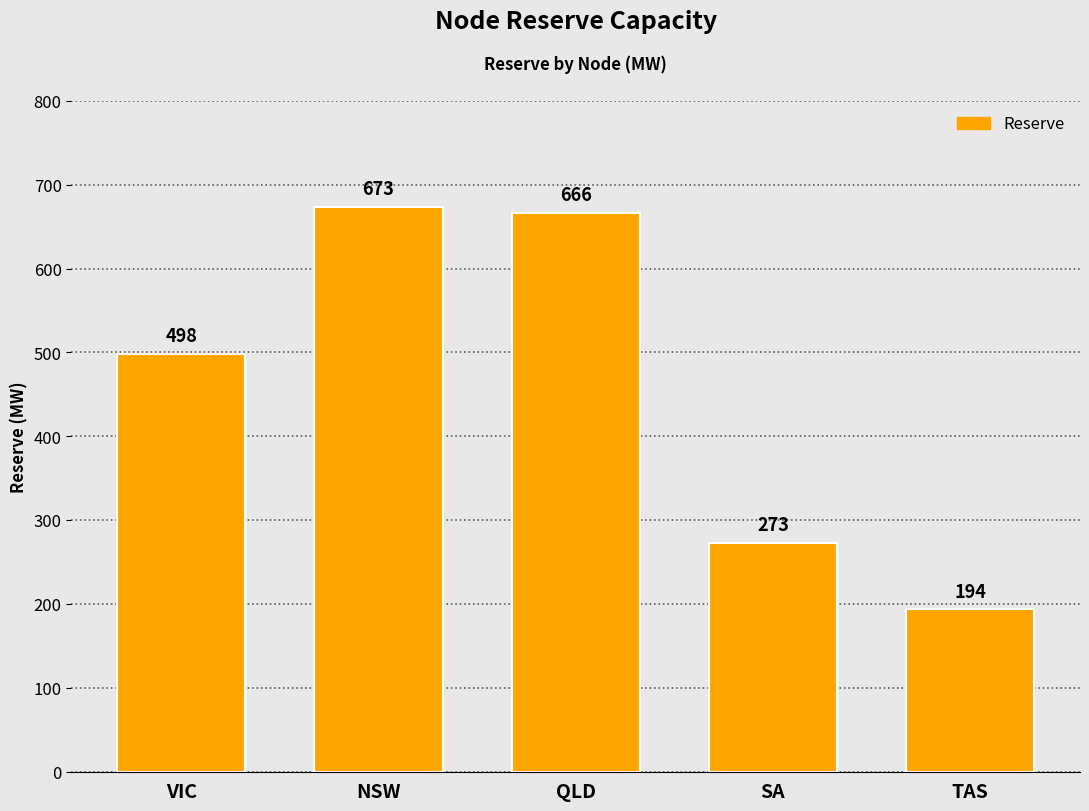

Approximately how many times larger is the value at TAS compared to SA?

0.7